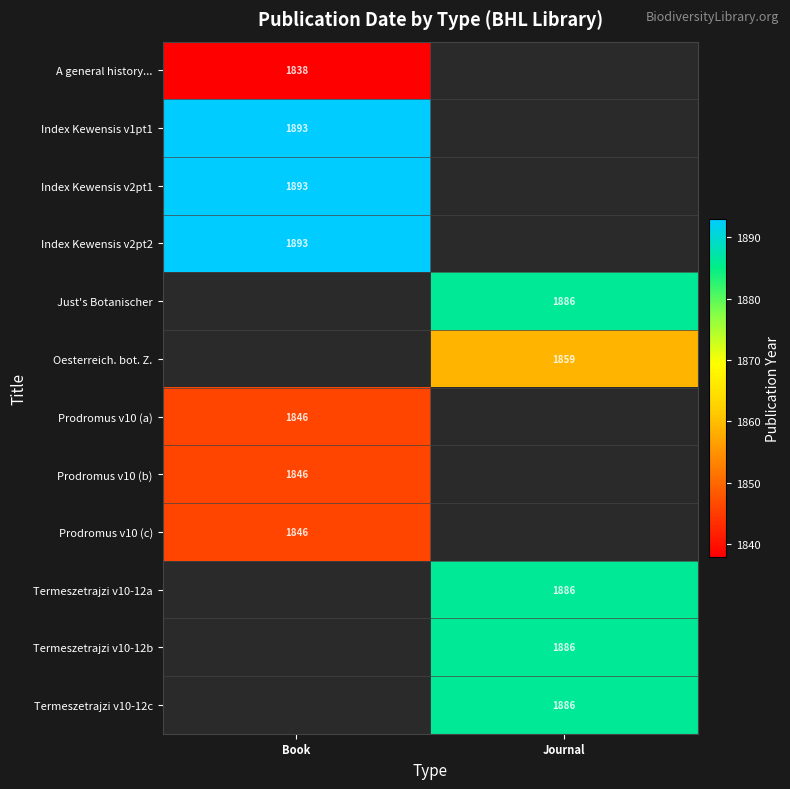

The Prodromus v10 (c) series shows 1846 at Book. True or false?

True